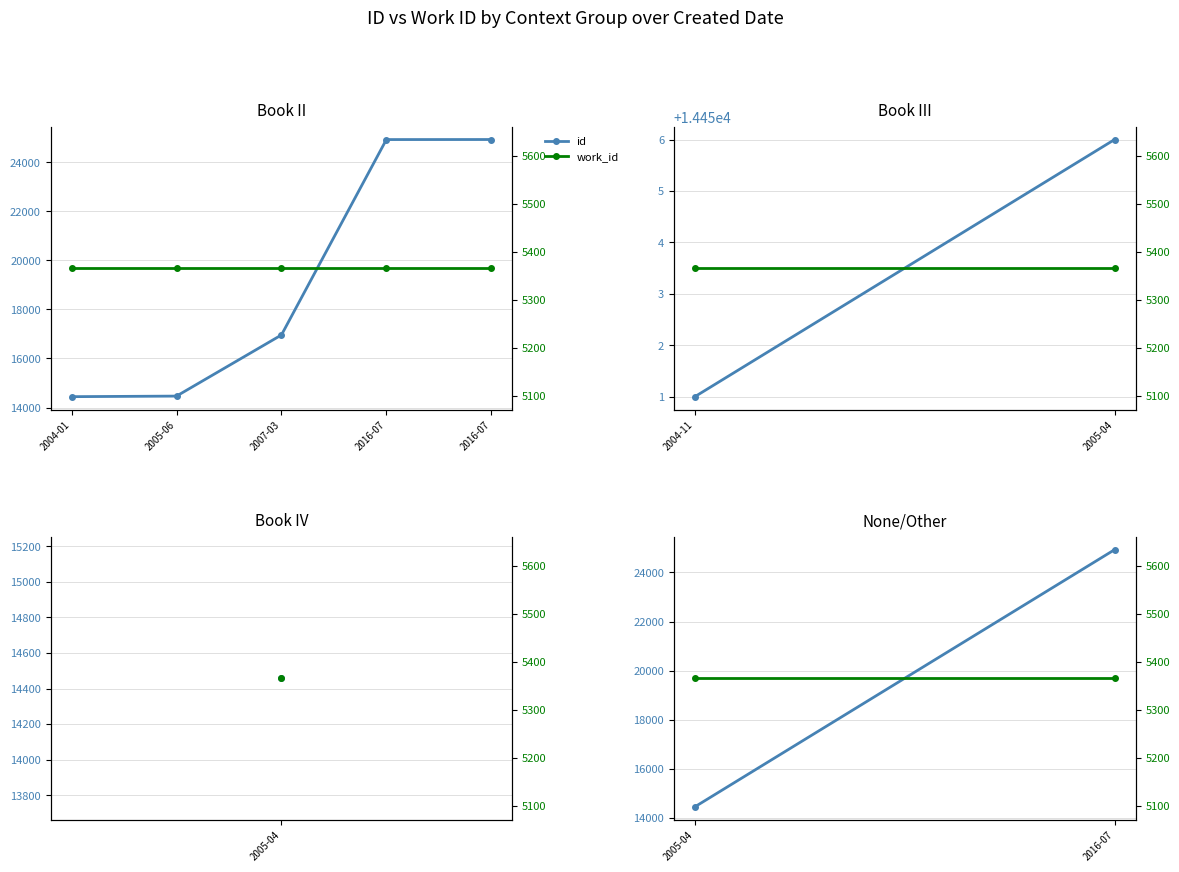

The id series shows 10138 at 2016-07. True or false?

False